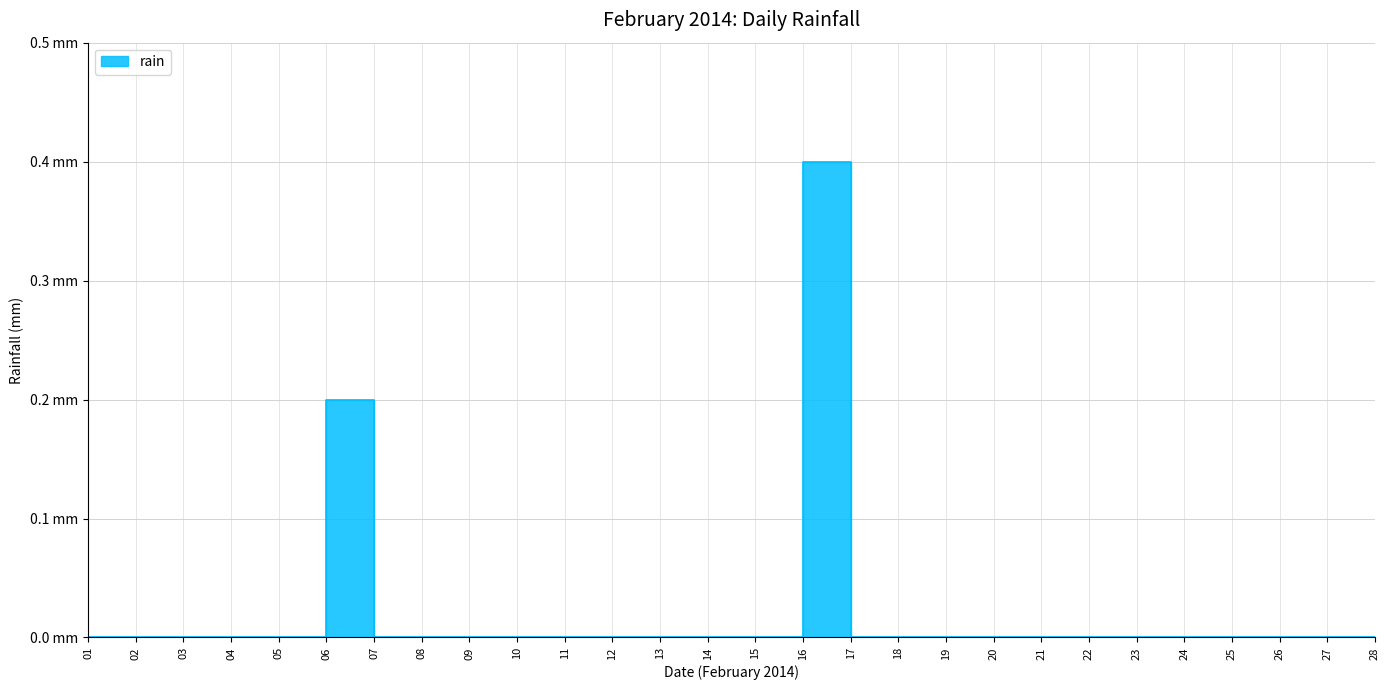

What is the difference between the maximum and minimum values?

0.4